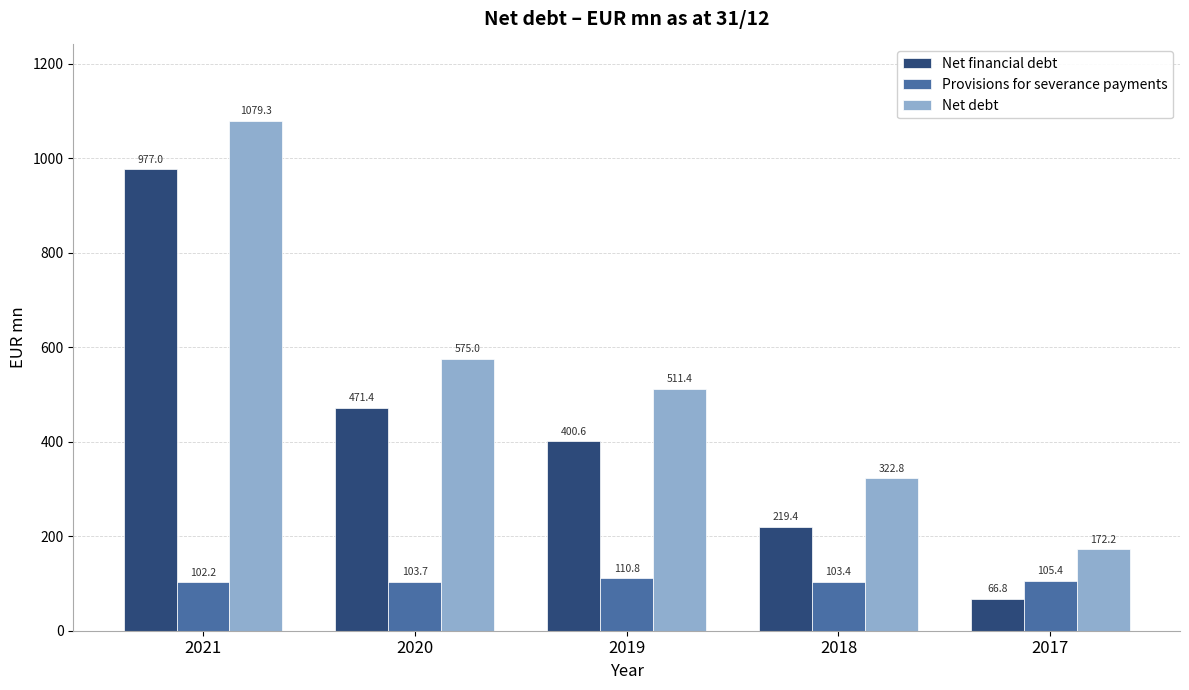

At which label does Provisions for severance payments first exceed 103?

2020